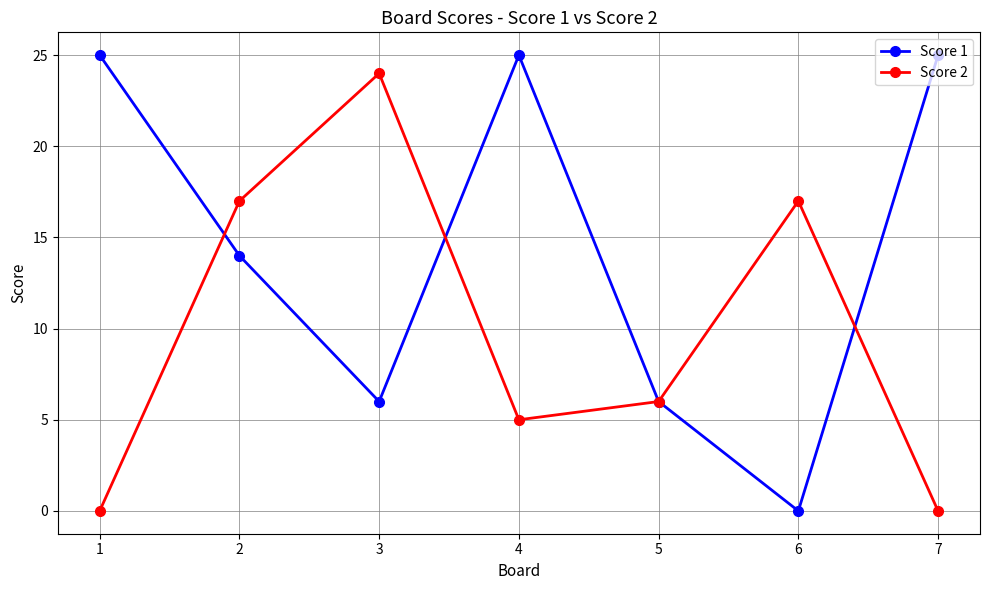

At which label does Score 2 reach its peak?

3